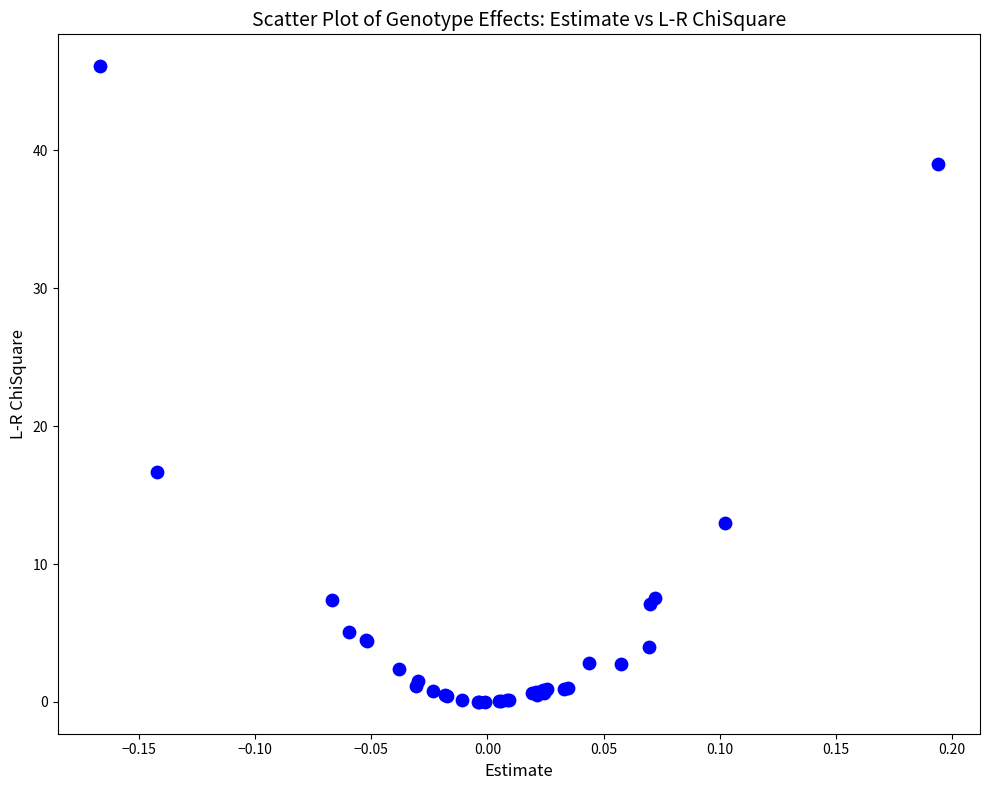

What Y value in the scatter plot is closest to 23?

16.7